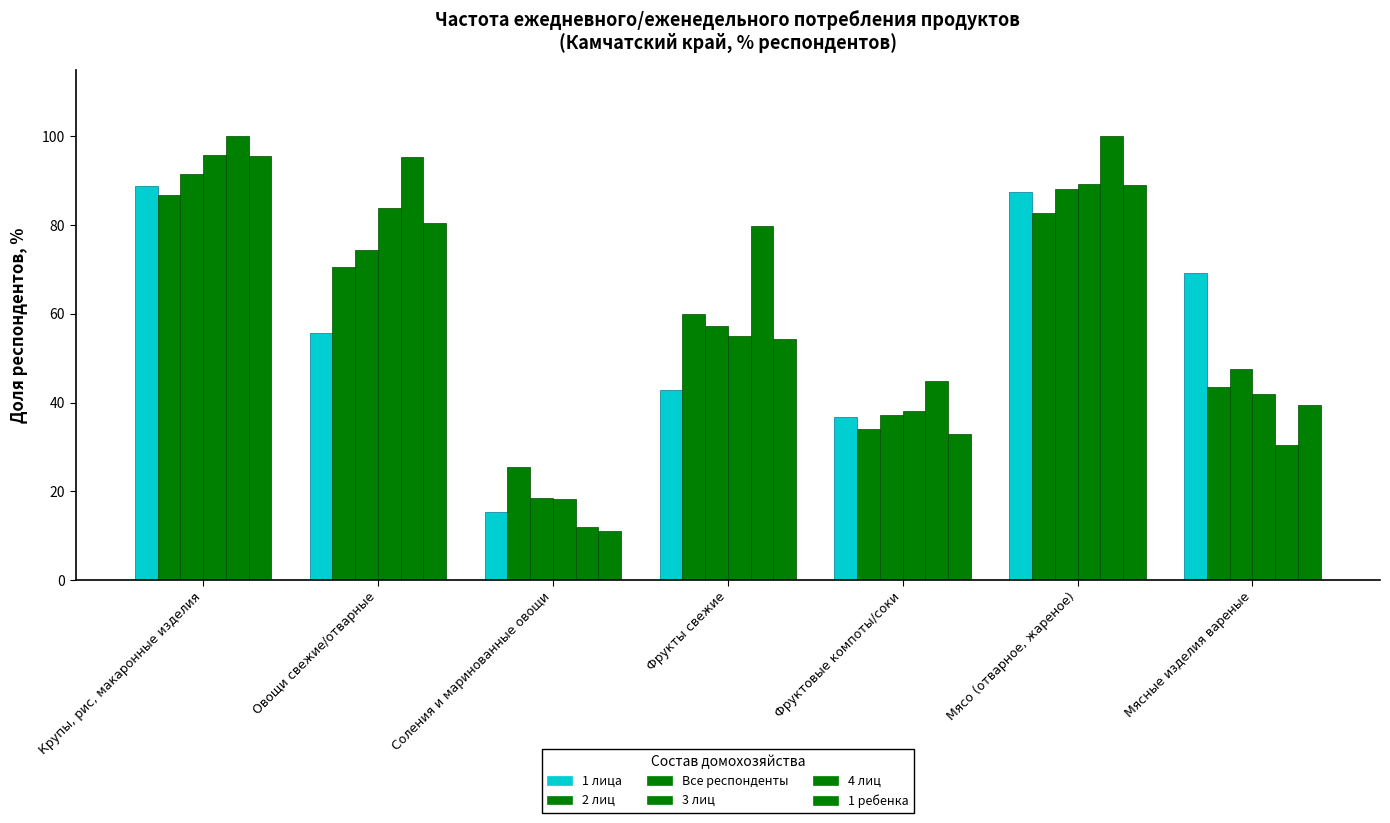

List the series in order of their peak value, lowest first.

2 лиц, 1 лица, Все респонденты, 1 ребенка, 3 лиц, 4 лиц